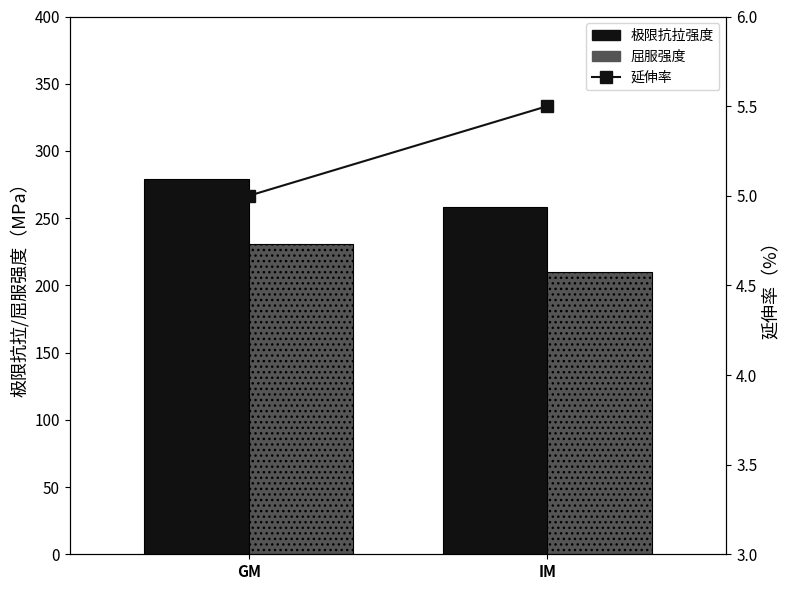

What is the difference between the highest and lowest values at GM?

274.5